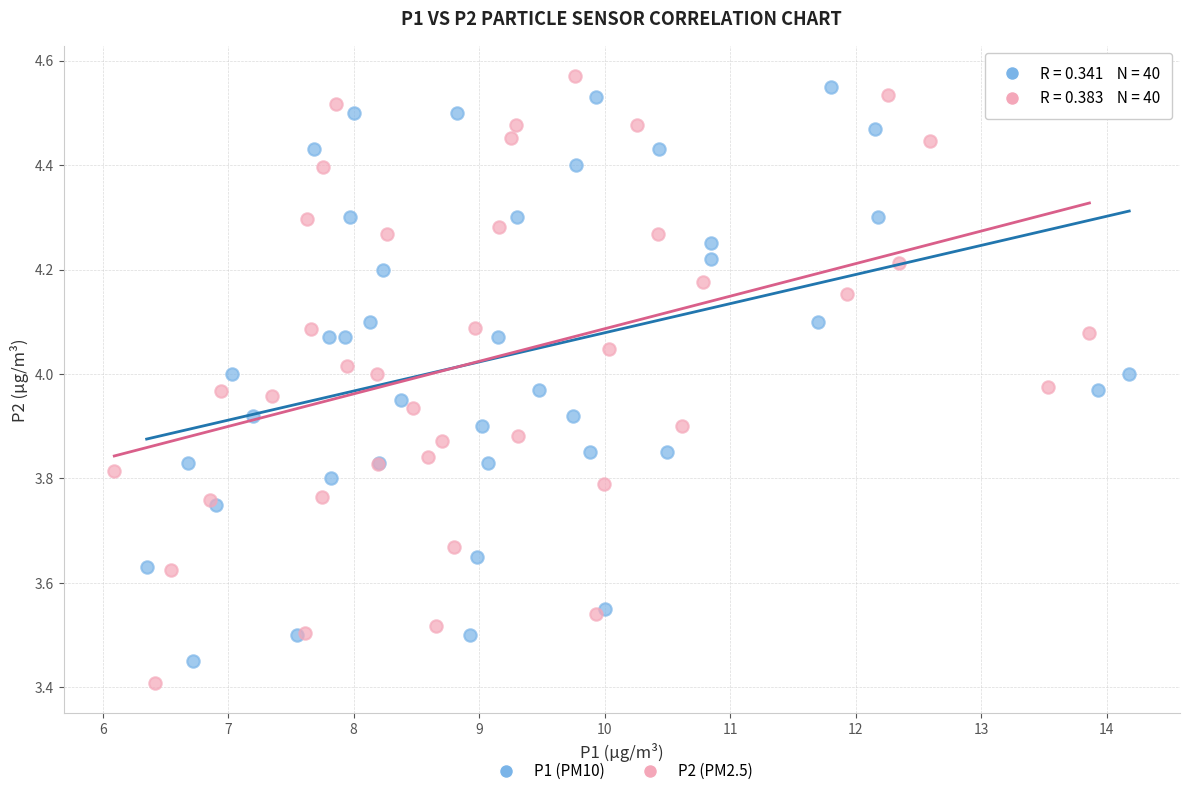

Which series has the largest Y range (max minus min)?

P2 (PM2.5)